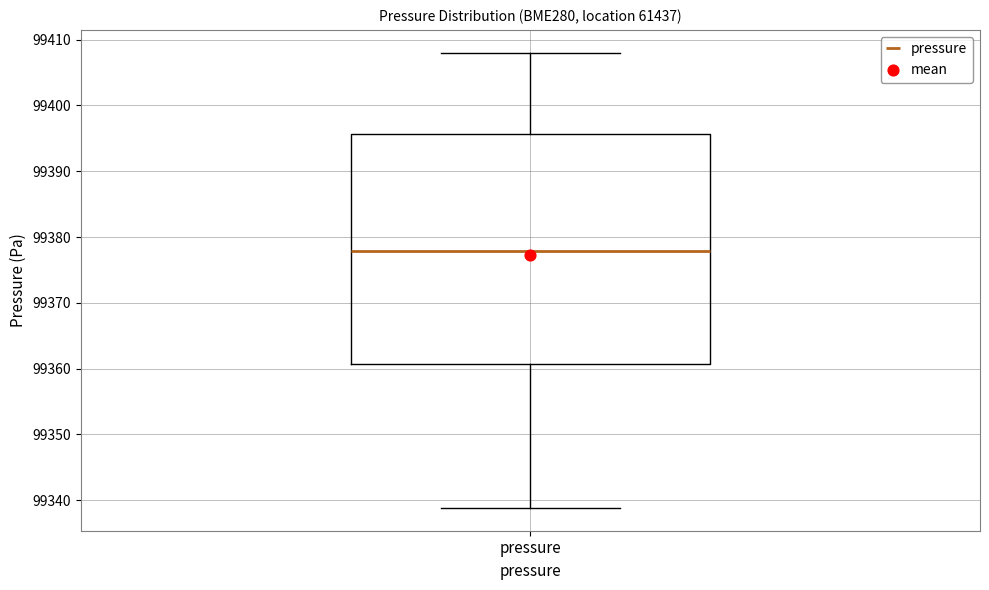

Transcribe this box plot: give where the median line is, the range the box spans, and where the two whiskers end, as read against the y-axis. The values are not printed on the chart, so give them approximately, as read against the axis.

median 99378, box 99361 to 99396, whiskers 99339 to 99408